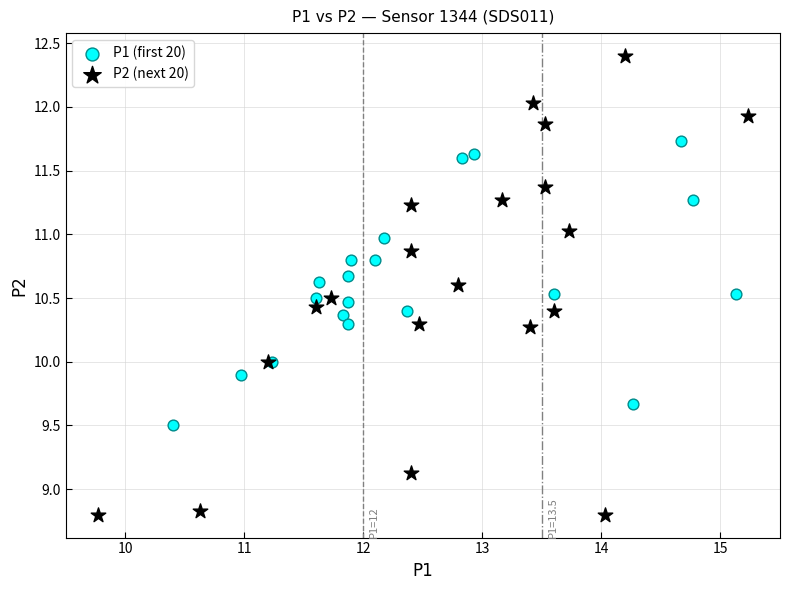

Which series has the largest Y range (max minus min)?

P2 (next 20)